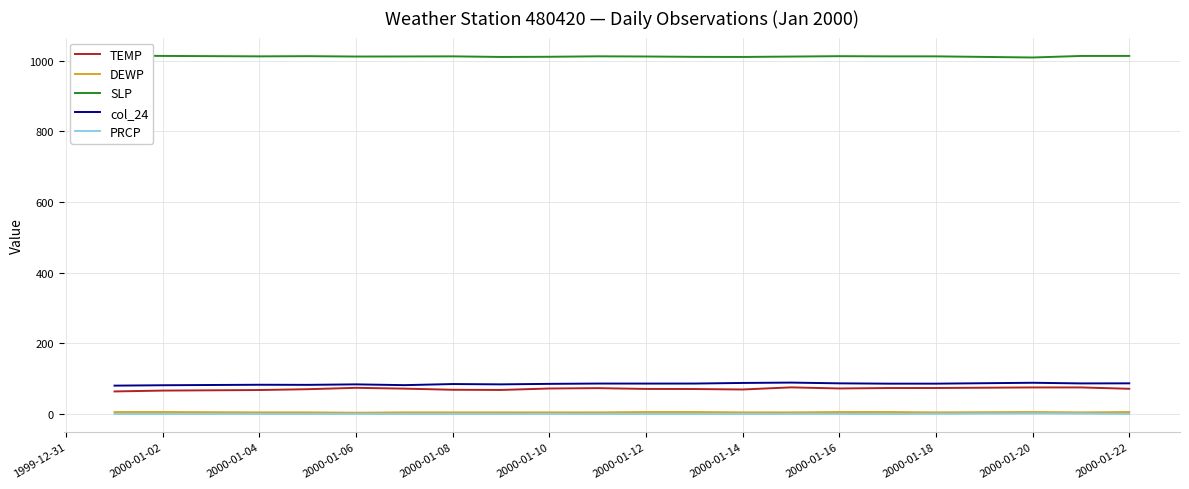

The value of PRCP at 2000-01-12 is 0.3. True or false?

True